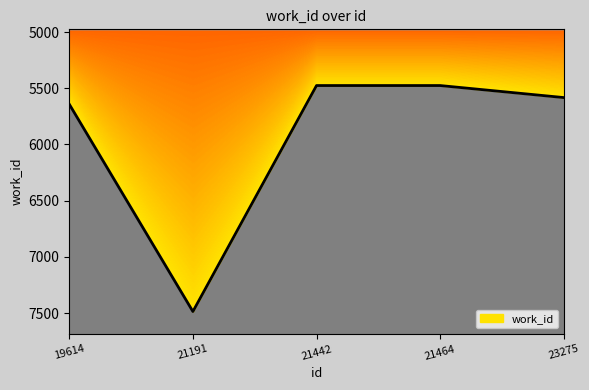

Reading left to right, list all the values displayed in this chart.

5642	7486	5476	5476	5583